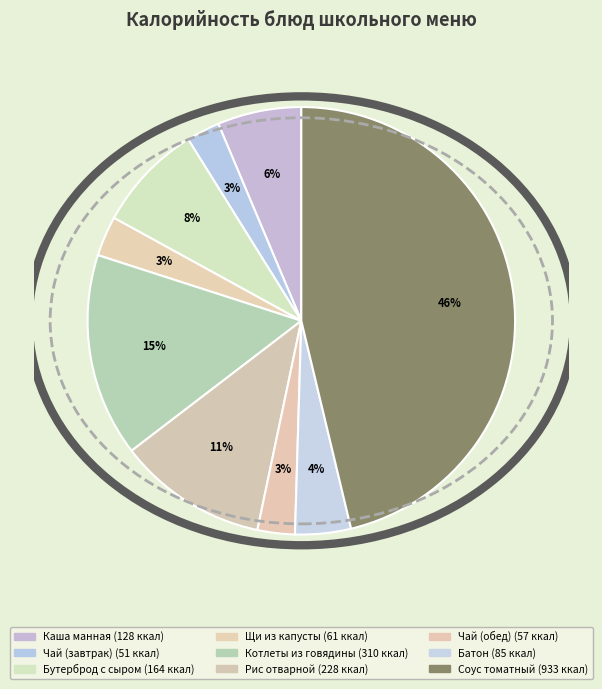

Is there any slice that represents more than half of the pie?

No